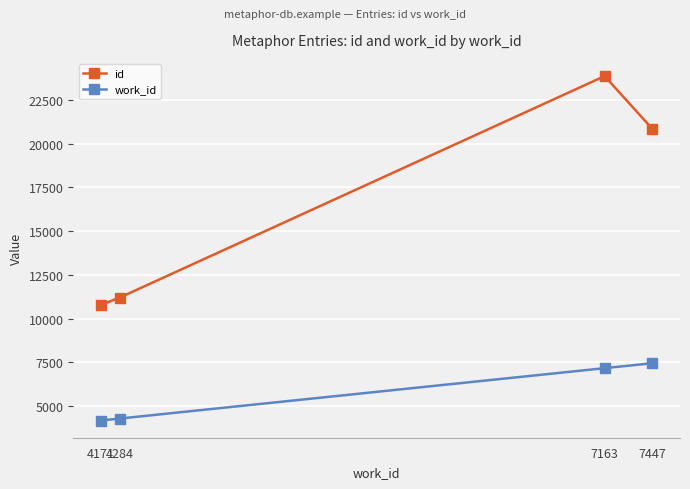

What are all the series names shown in the legend?

id, work_id